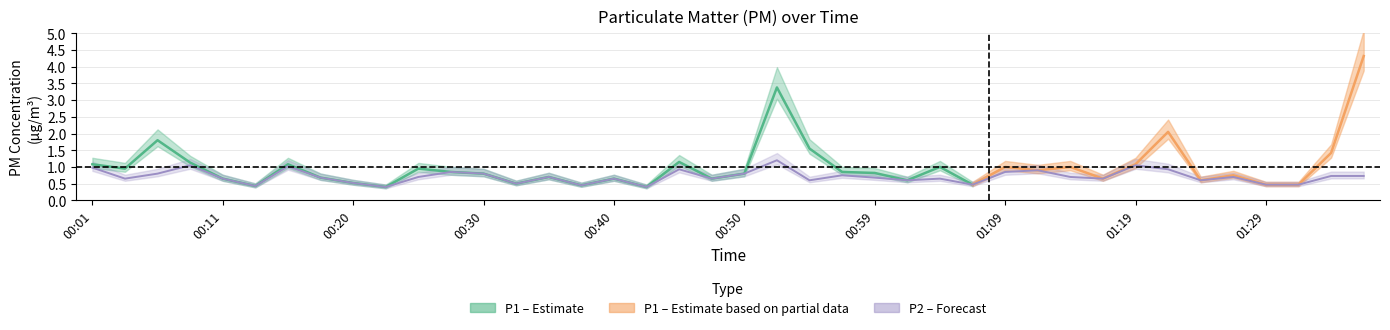

Is it true that the value at 01:04 is 1.1?

False